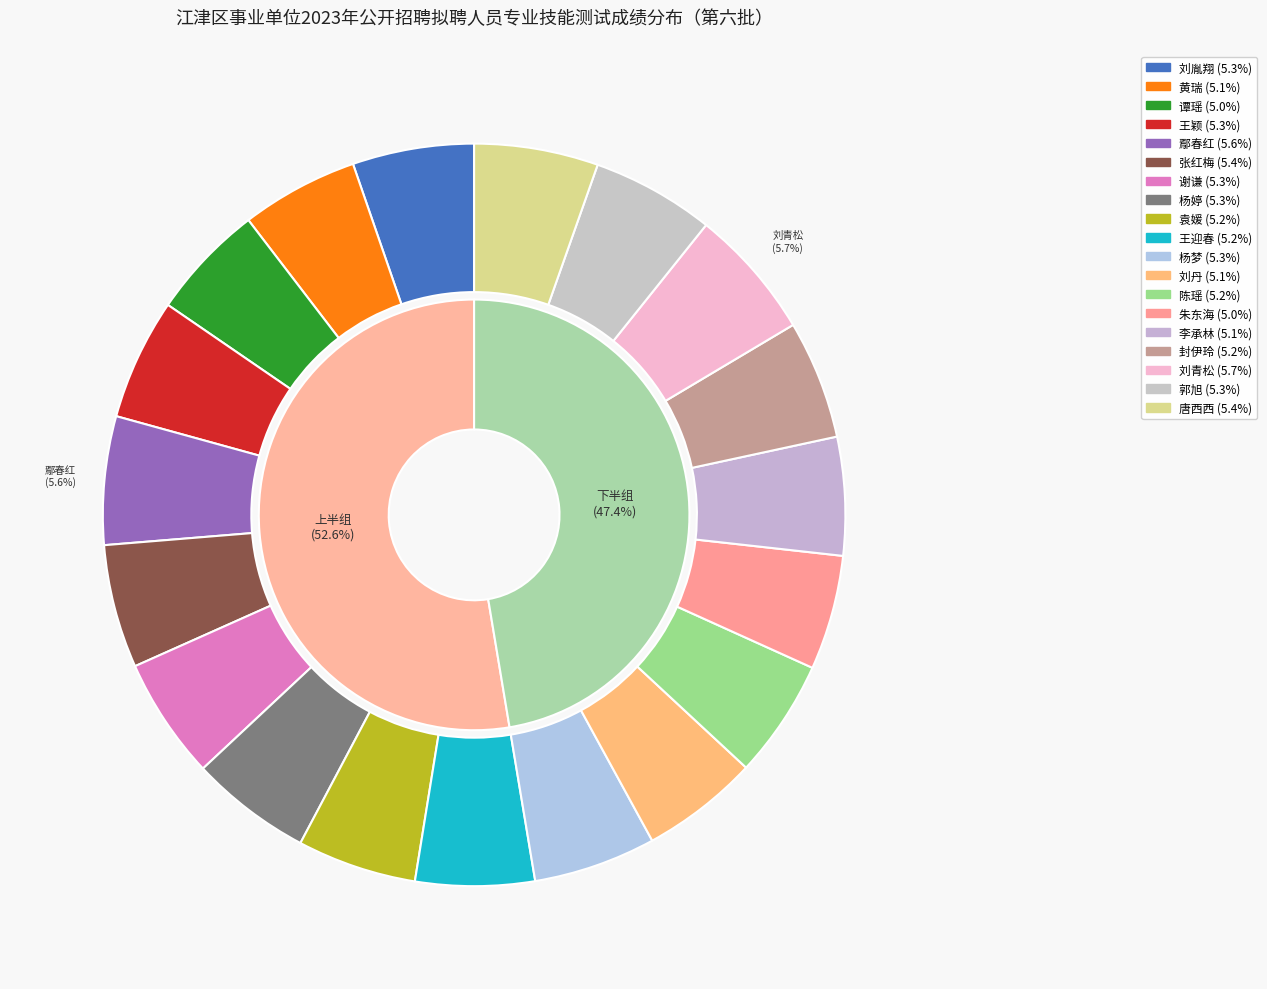

Combined, do 张红梅 and 刘青松 account for over 50%?

No